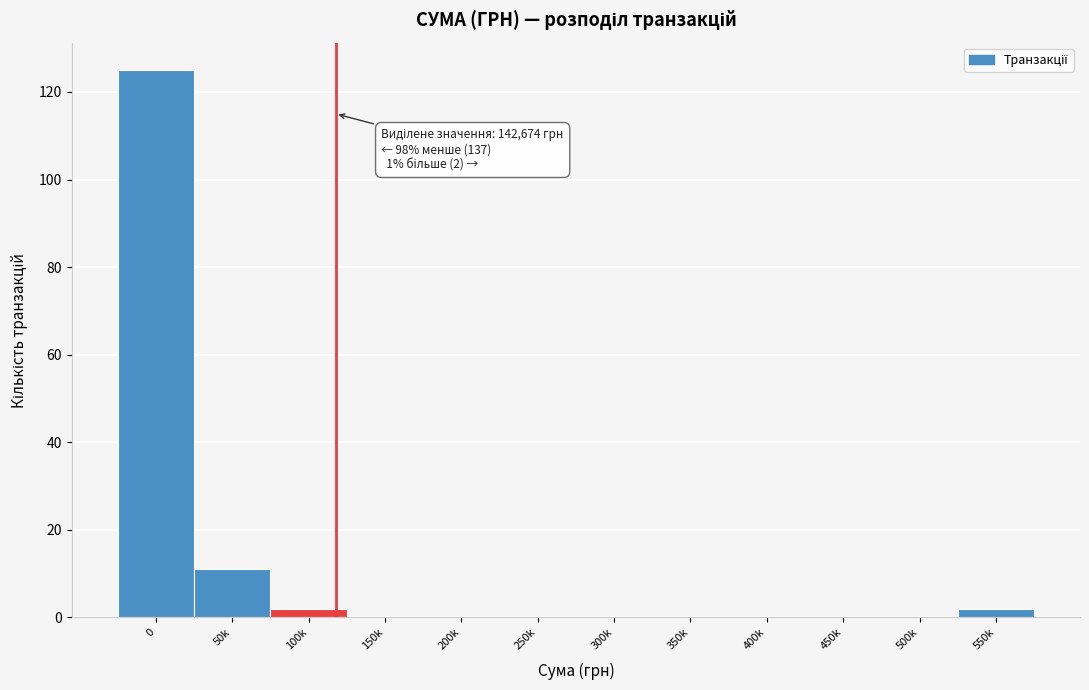

Reading left to right, what are all the values shown in this chart?

0=125	50k=11	100k=2	150k=0	200k=0	250k=0	300k=0	350k=0	400k=0	450k=0	500k=0	550k=2